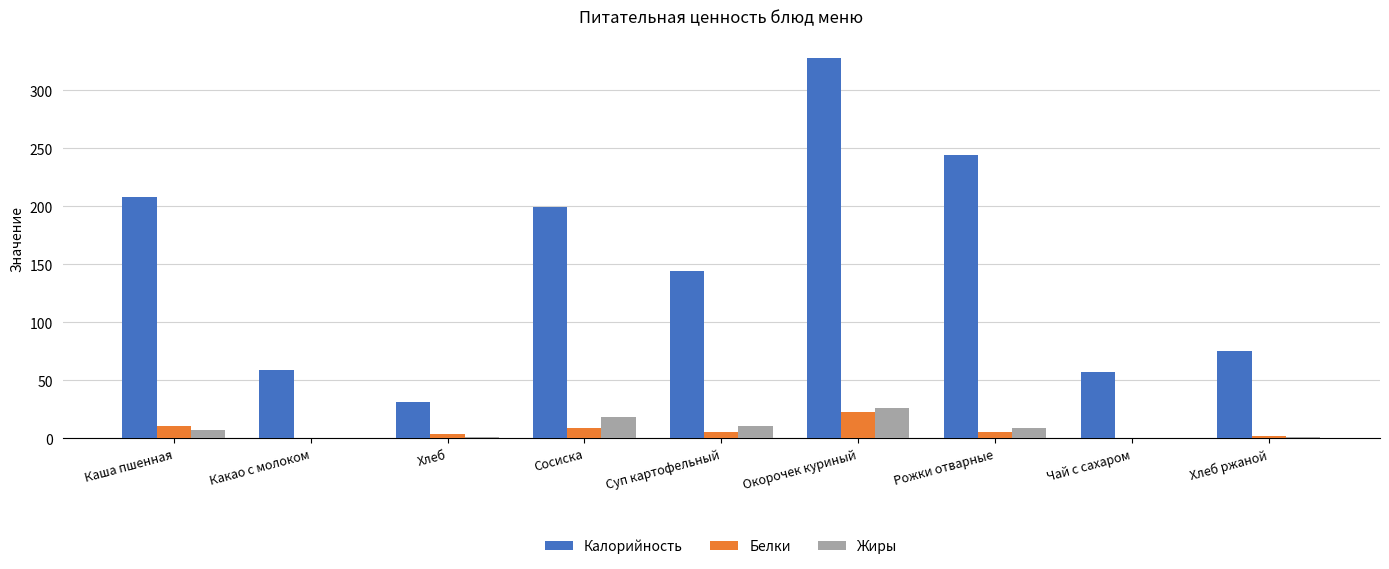

What is the sum of all Калорийность values?

1346.3